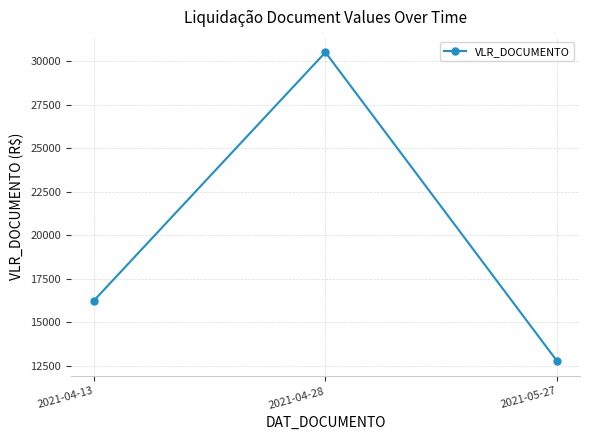

The chart shows a value of 12797.8 at 2021-05-27. True or false?

True